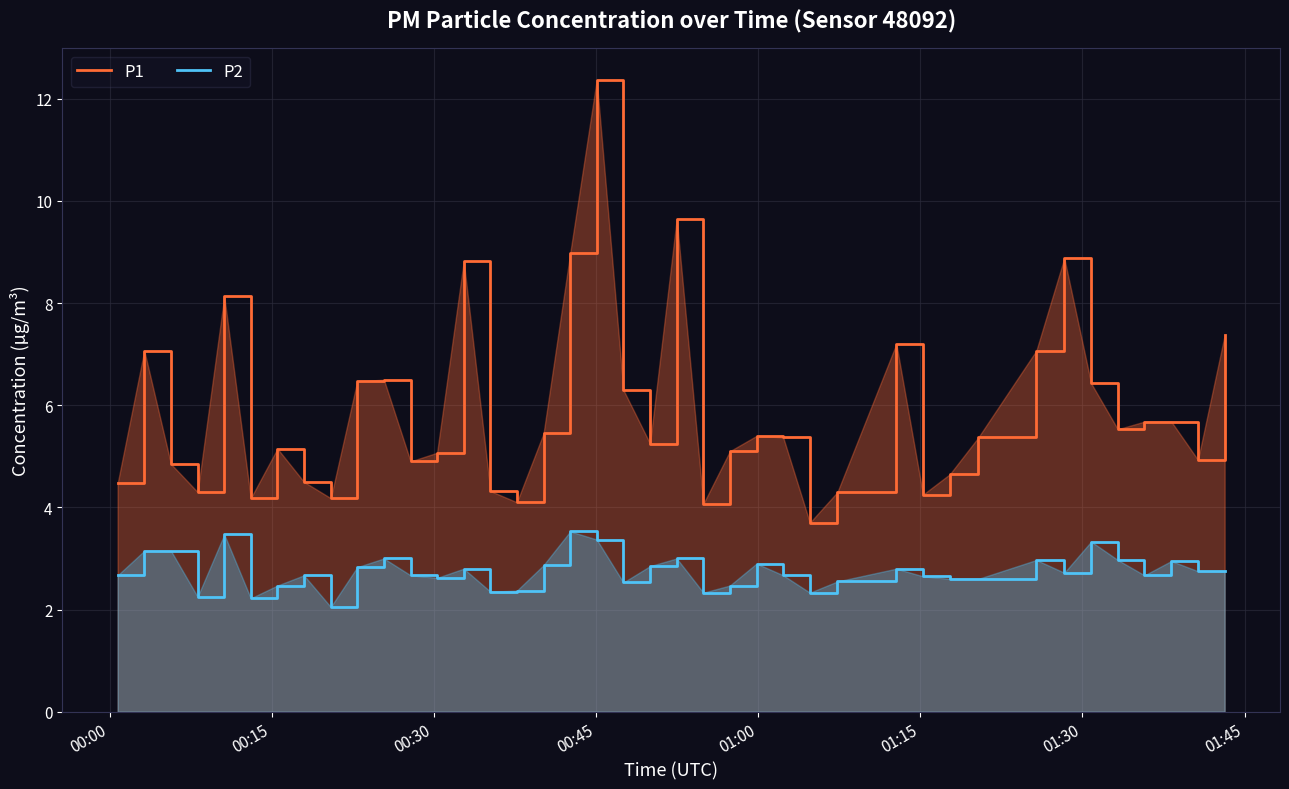

True or false: P1 and P2 cross at least once.

False